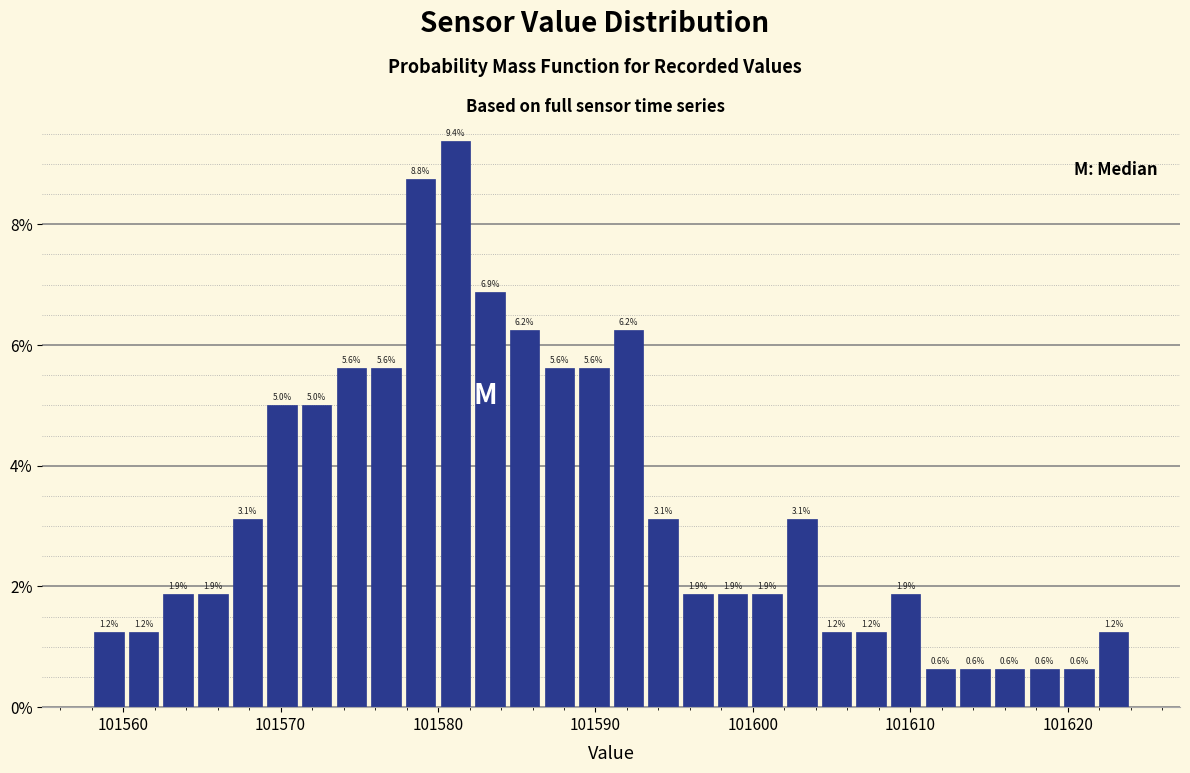

Around what value on the x-axis is the tallest bar? Give the approximate position of its centre, as read against the axis.

101581